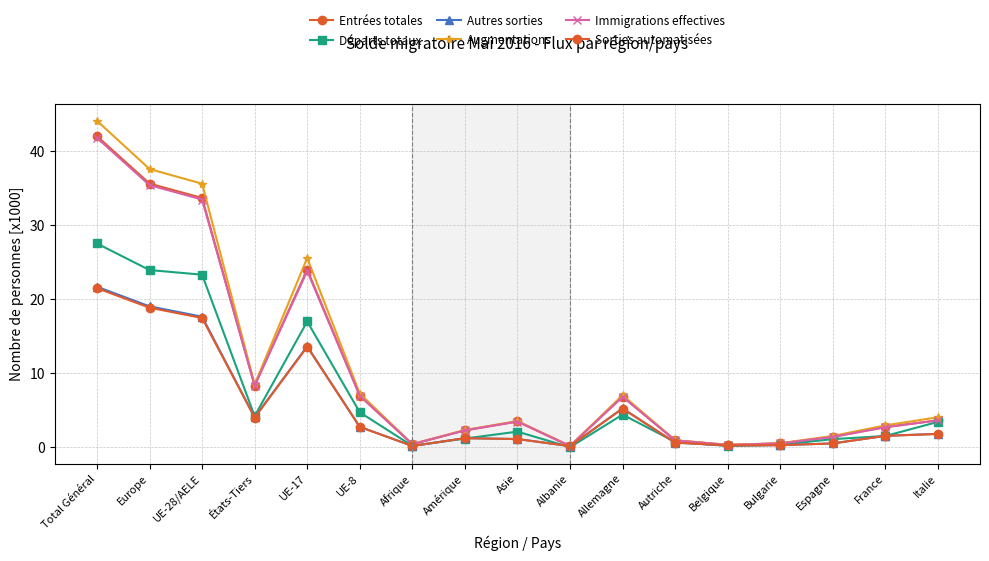

True or false: Entrées totales has a value of 0.3 at Albanie.

False